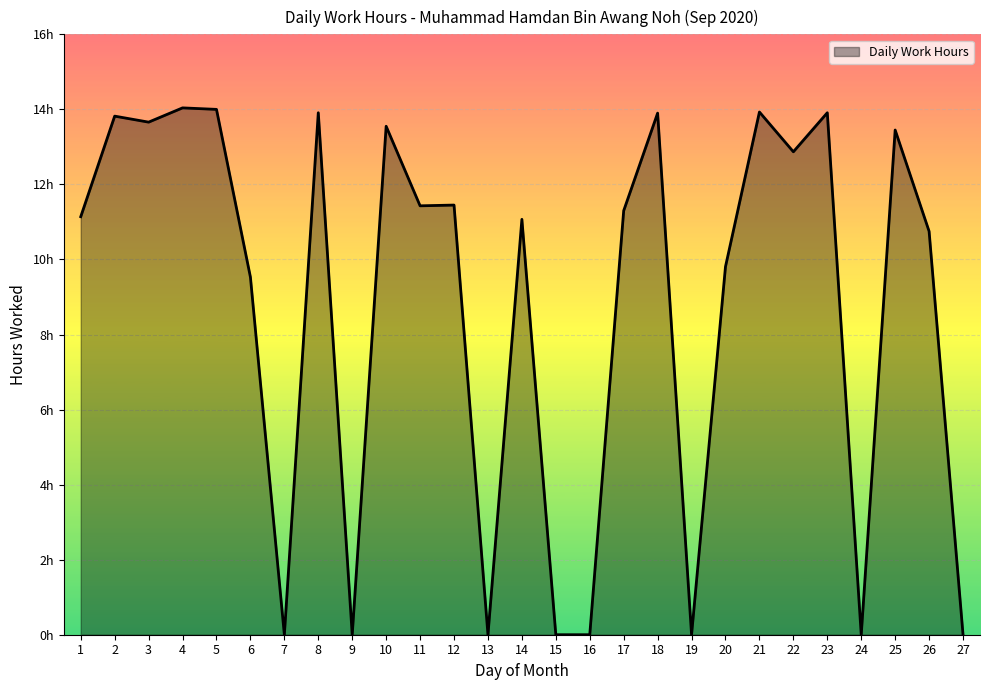

Approximately how many times larger is the value at 3 compared to 1?

1.2